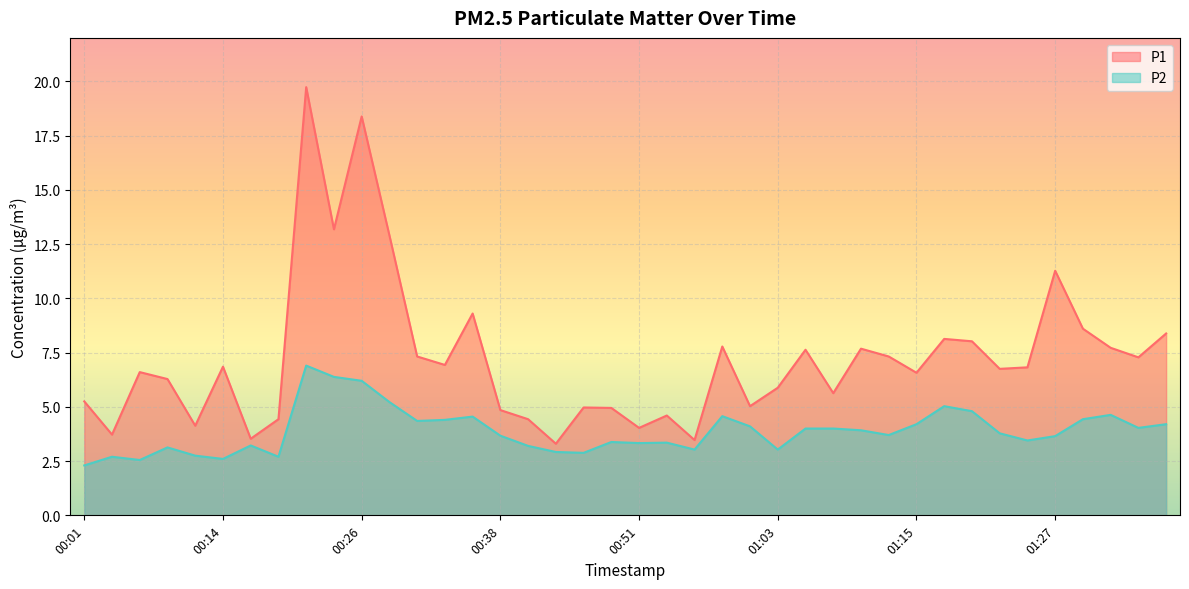

At which category does the chart reach its peak across all series?

00:21